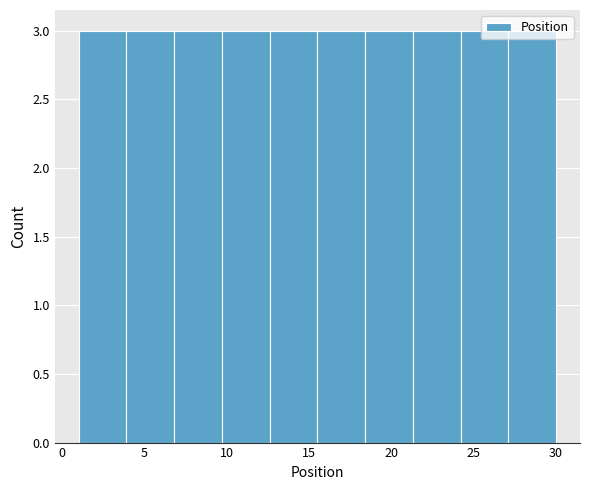

What is the height of the bar covering 6.8 to 9.7 on the x-axis? Neither the bar edges nor the heights are printed on the chart, so give them approximately, as read against the axes.

3